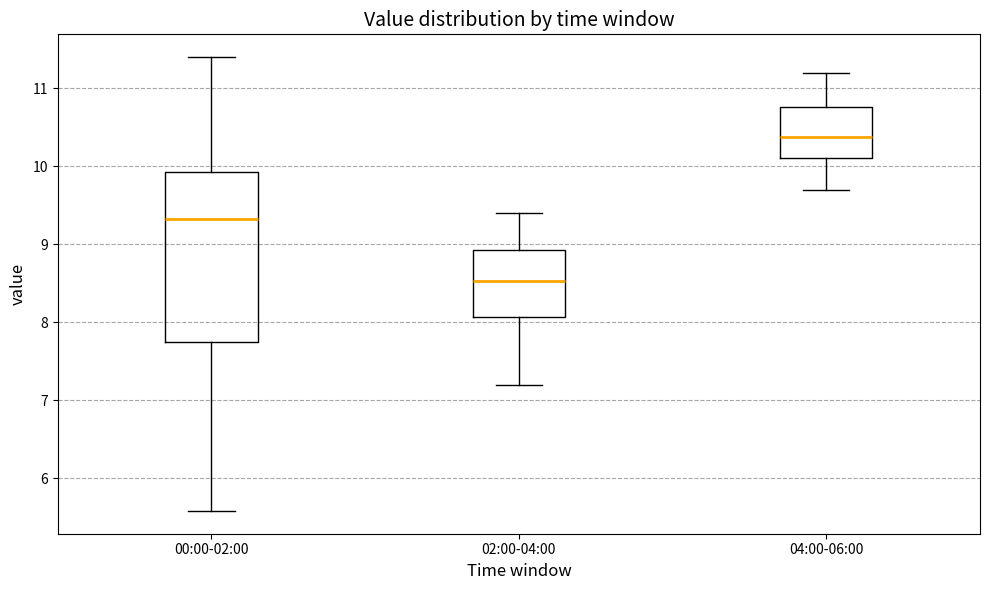

Where does the lower whisker of the box for 04:00-06:00 end on the y-axis? The values are not printed on the chart, so give them approximately, as read against the axis.

9.7